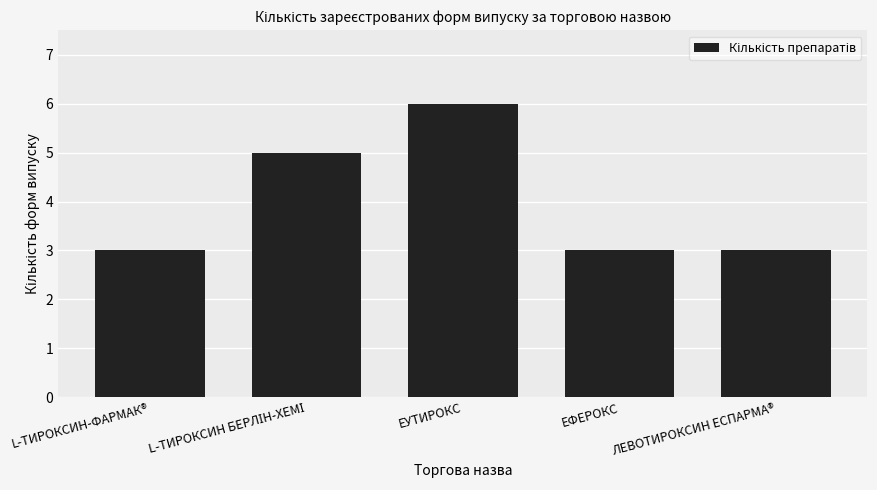

At which category does the chart reach its peak across all series?

ЕУТИРОКС